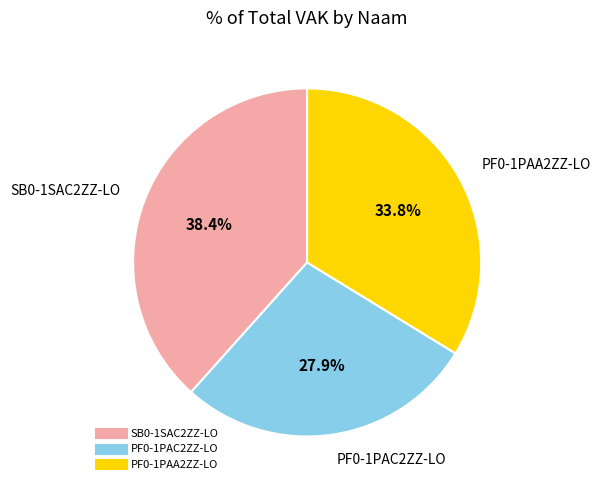

To the nearest percent, what is the difference between the PF0-1PAC2ZZ-LO and PF0-1PAA2ZZ-LO slice percentages?

6%